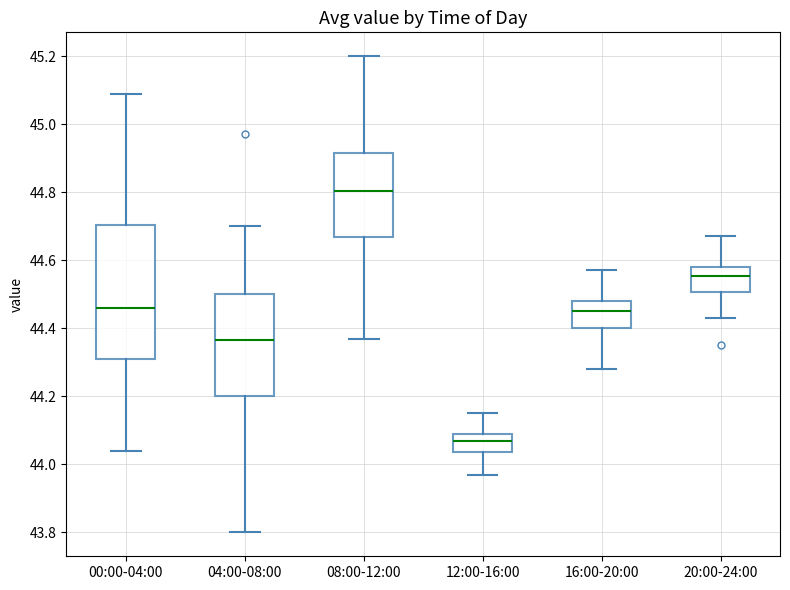

Reading left to right, read every box against the y-axis: the position of its median line, the range the box covers, and the ends of its whiskers. The values are not printed on the chart, so give them approximately, as read against the axis.

00:00-04:00: median 44.46, box 44.32 to 44.70, whiskers 44.04 to 45.10
04:00-08:00: median 44.36, box 44.20 to 44.50, whiskers 43.80 to 44.70
08:00-12:00: median 44.80, box 44.66 to 44.92, whiskers 44.38 to 45.20
12:00-16:00: median 44.08, box 44.04 to 44.10, whiskers 43.98 to 44.16
16:00-20:00: median 44.46, box 44.40 to 44.48, whiskers 44.28 to 44.58
20:00-24:00: median 44.56, box 44.50 to 44.58, whiskers 44.44 to 44.68